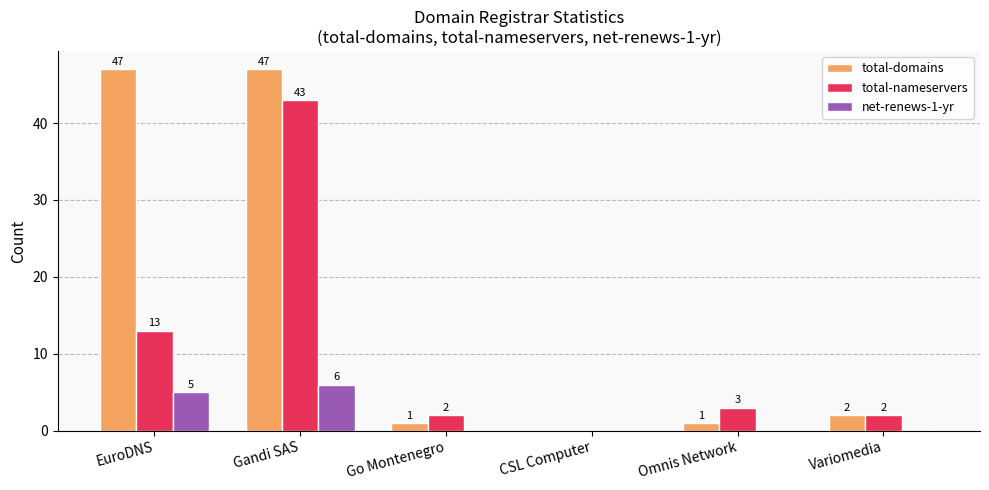

The value of total-domains at EuroDNS is 32. True or false?

False